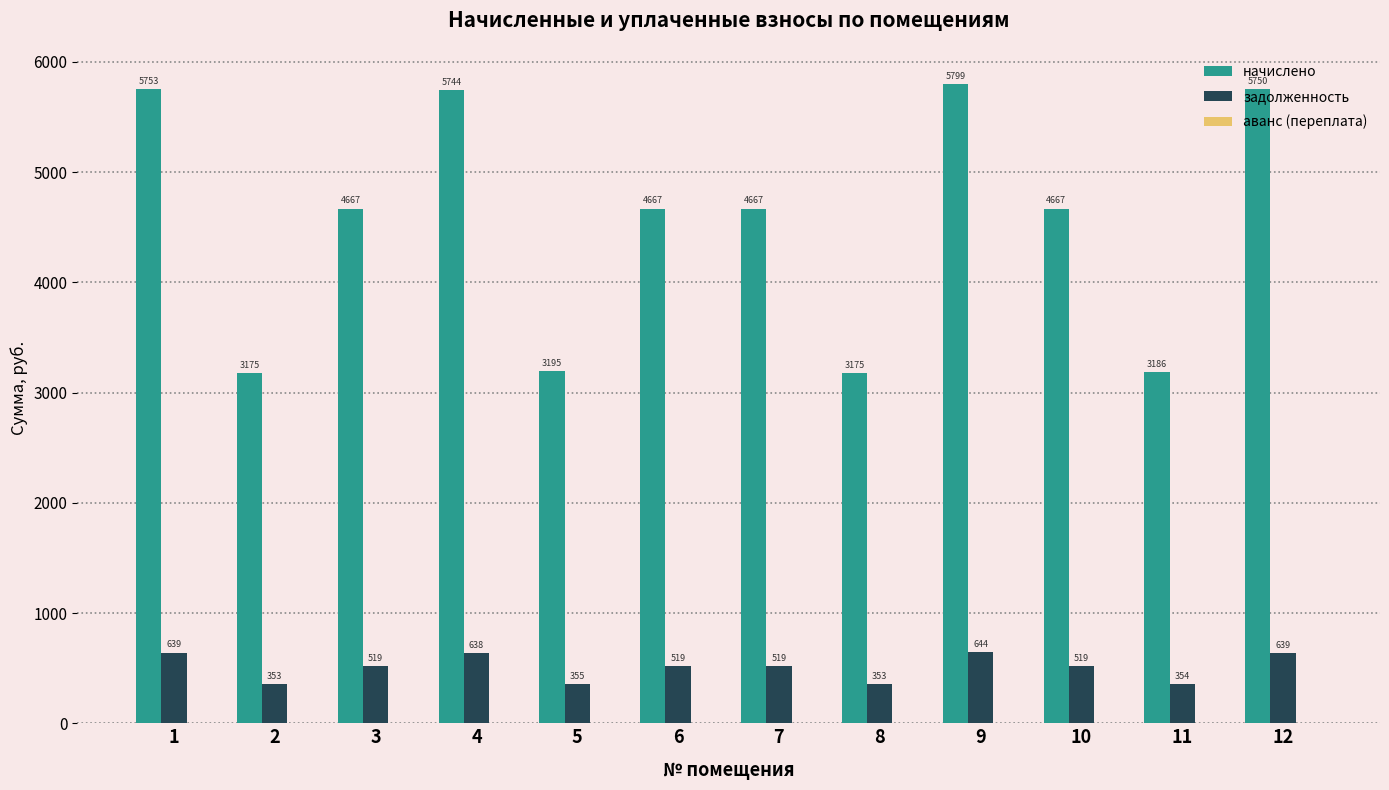

Does the chart contain stacked bars?

No